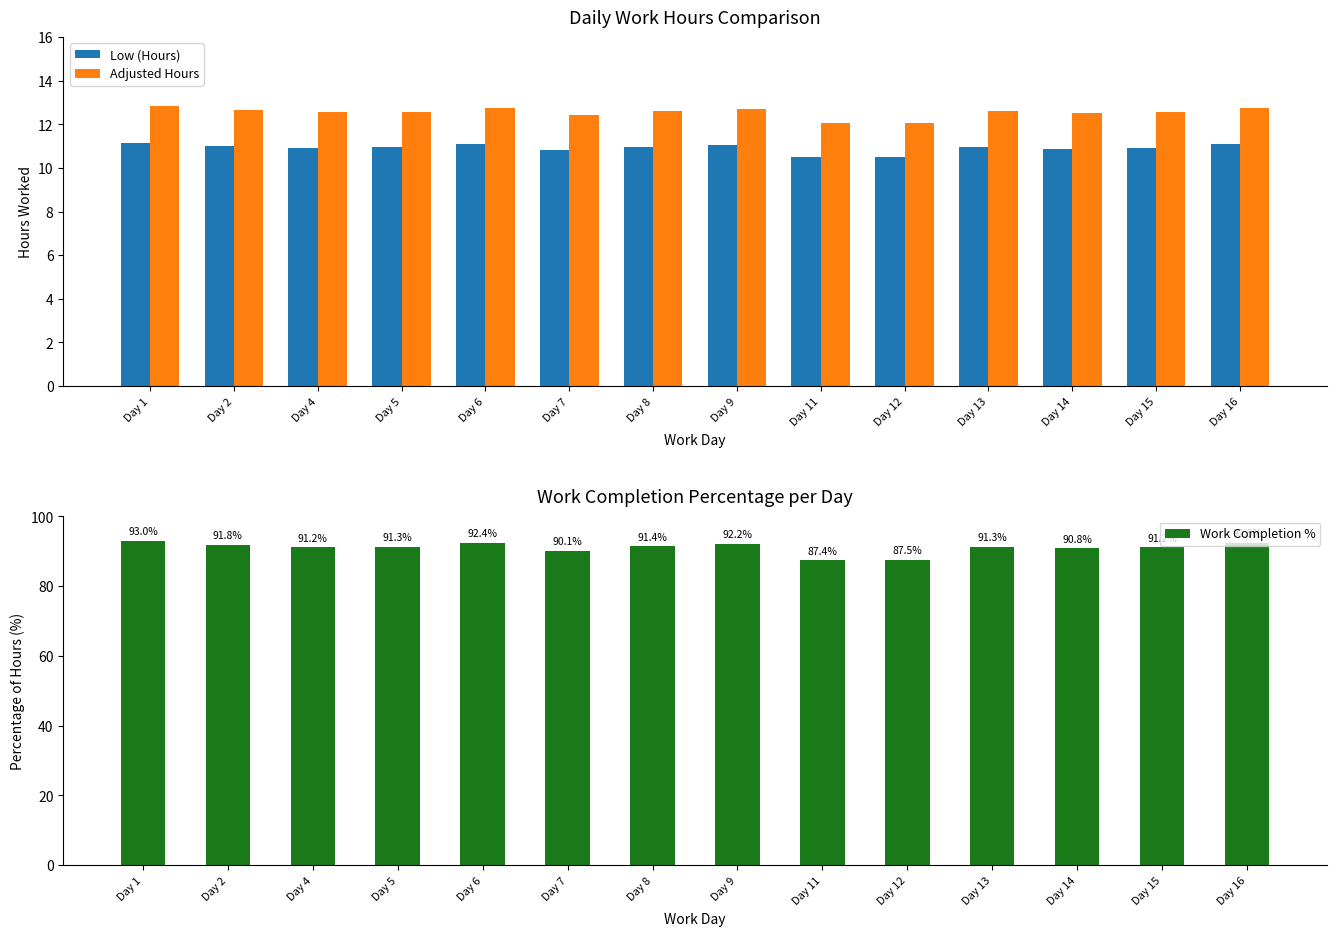

The Low (Hours) series shows 7.3 at Day 9. True or false?

False